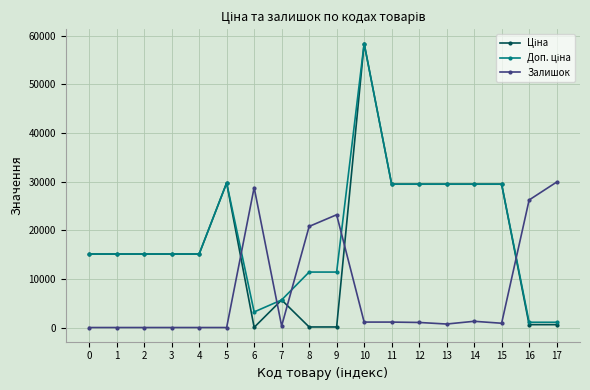

What is the difference between the highest and lowest values at 4?

15120.0